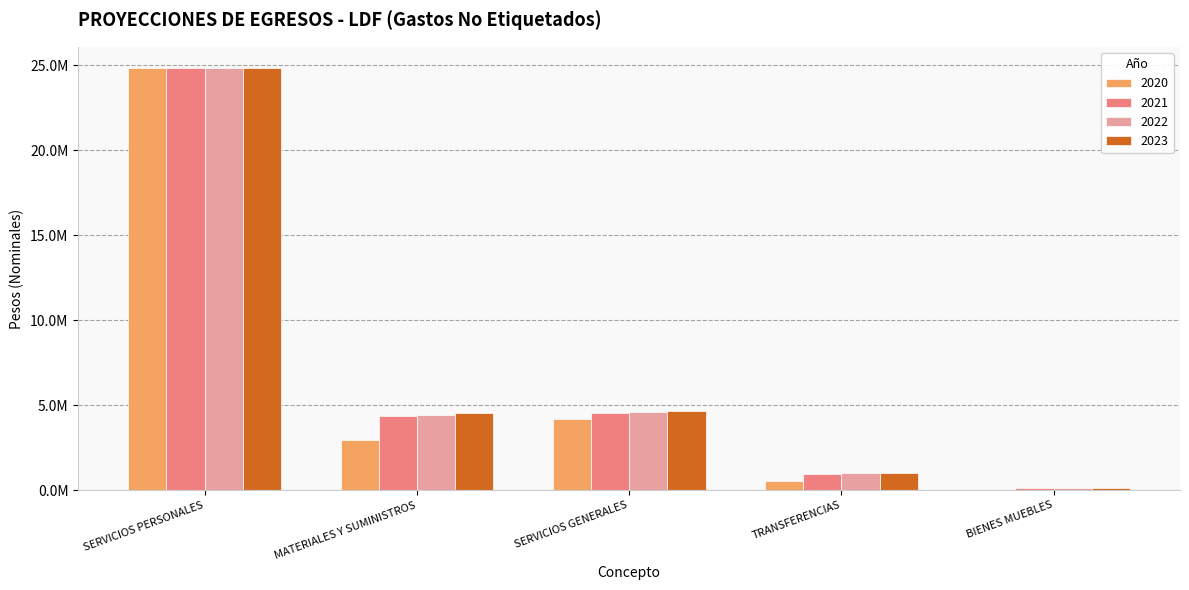

What is the average value of the 2023 series?

7040636.6